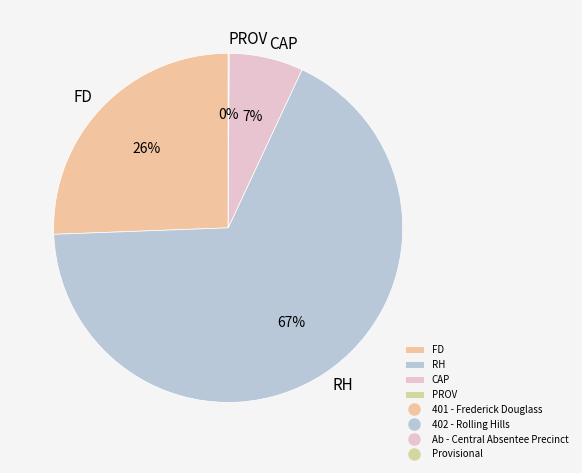

Is it true that FD is 37% of the pie?

False